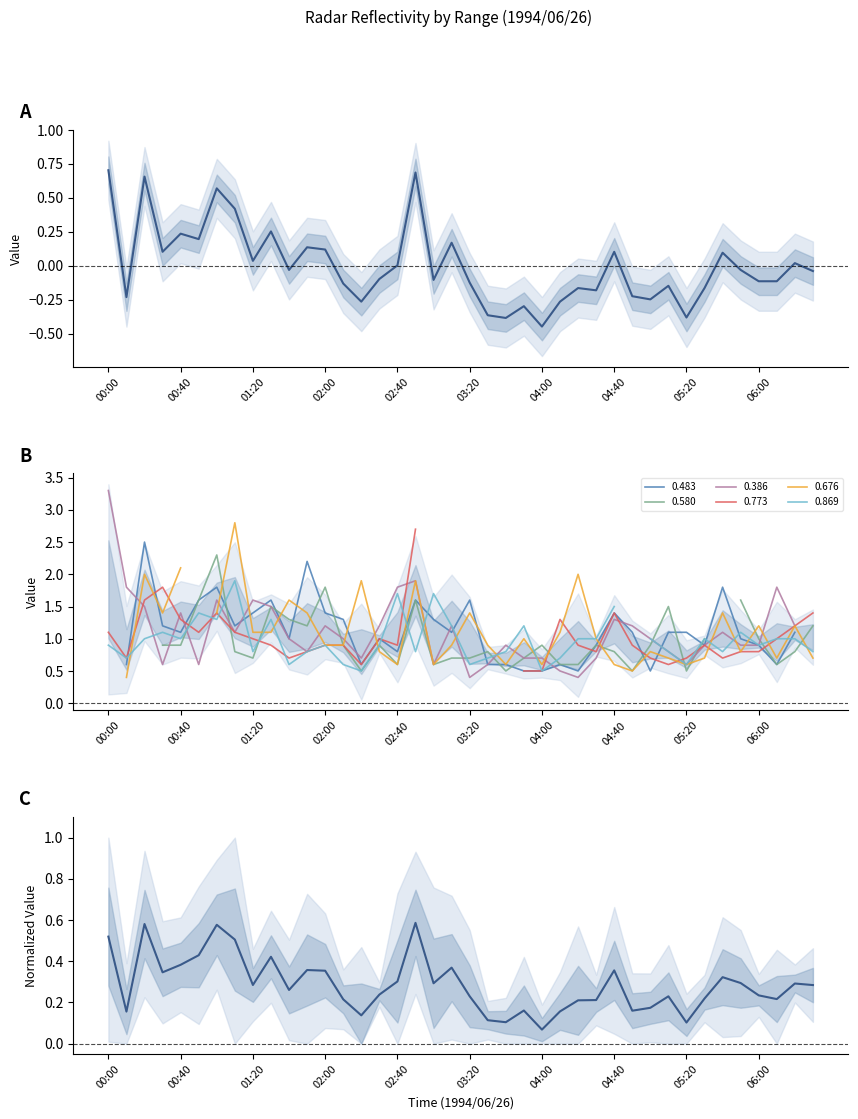

Where do Mean (normalized) and Normalized mean first cross each other?

00:00 and 00:40